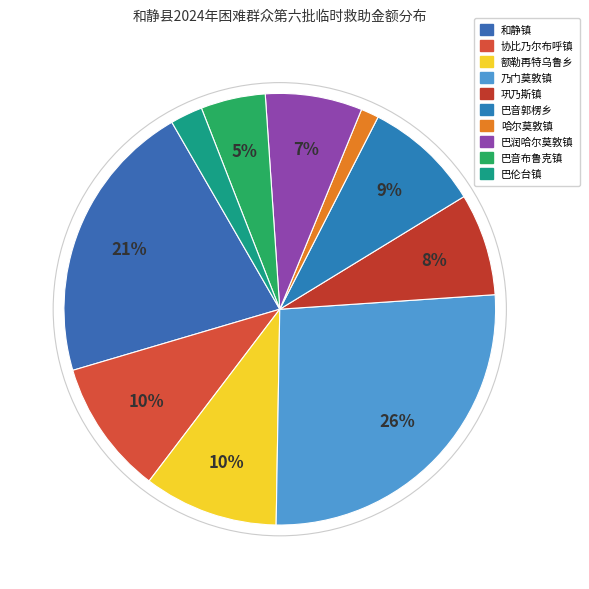

How many segments does this pie chart have?

10